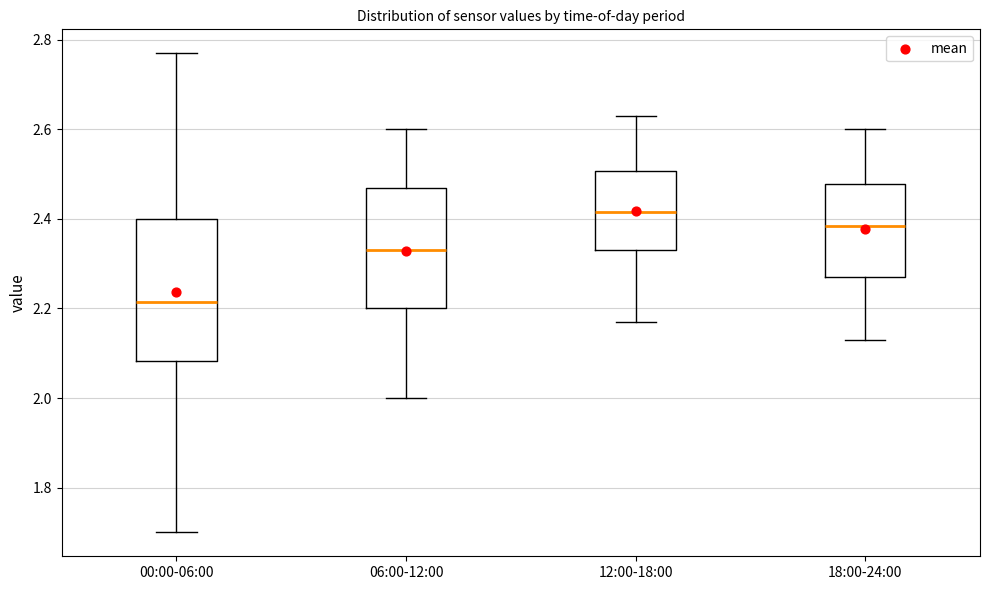

Reading left to right, read every box against the y-axis: the position of its median line, the range the box covers, and the ends of its whiskers. The values are not printed on the chart, so give them approximately, as read against the axis.

00:00-06:00: median 2.22, box 2.08 to 2.40, whiskers 1.70 to 2.78
06:00-12:00: median 2.34, box 2.20 to 2.48, whiskers 2.00 to 2.60
12:00-18:00: median 2.42, box 2.34 to 2.50, whiskers 2.18 to 2.64
18:00-24:00: median 2.38, box 2.28 to 2.48, whiskers 2.14 to 2.60